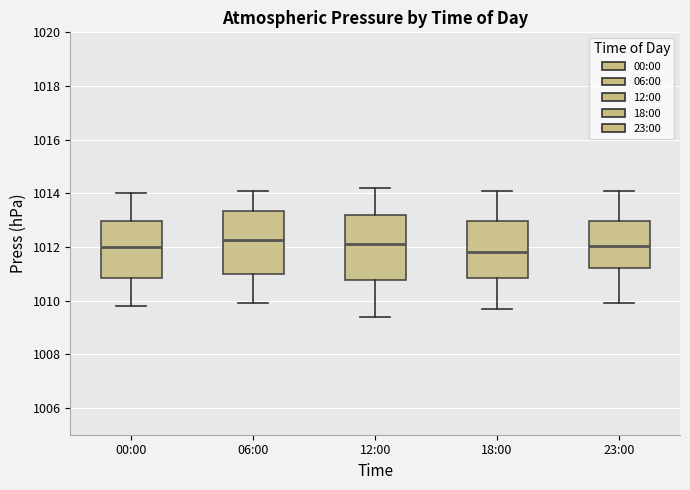

Which box has the lowest median line?

18:00